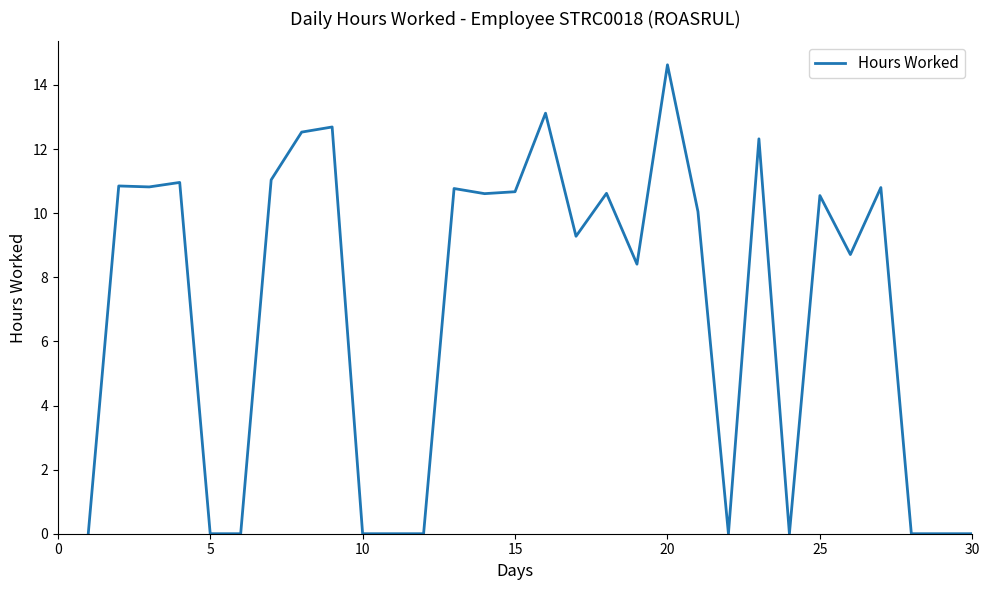

What is the difference between the maximum and minimum values?

14.6